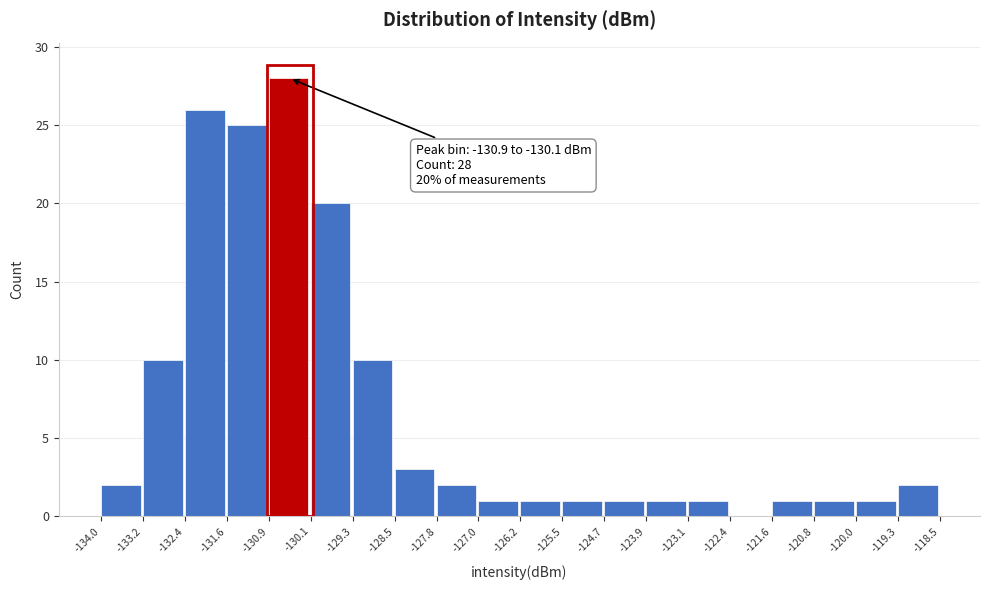

Over which range of the x-axis is the bar tallest?

-130.9 to -130.1